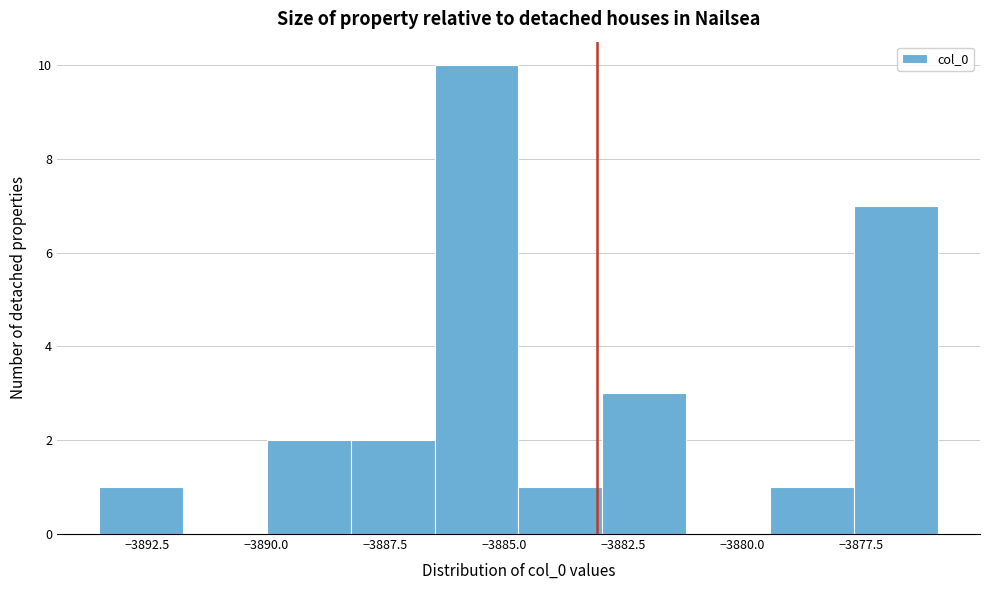

Read against the x-axis, roughly where is the centre of the tallest bar?

-3885.5